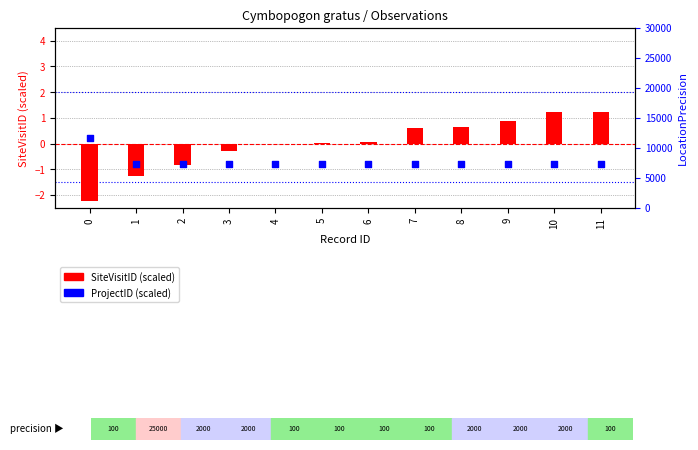

At which category is the sum across all series the highest?

11